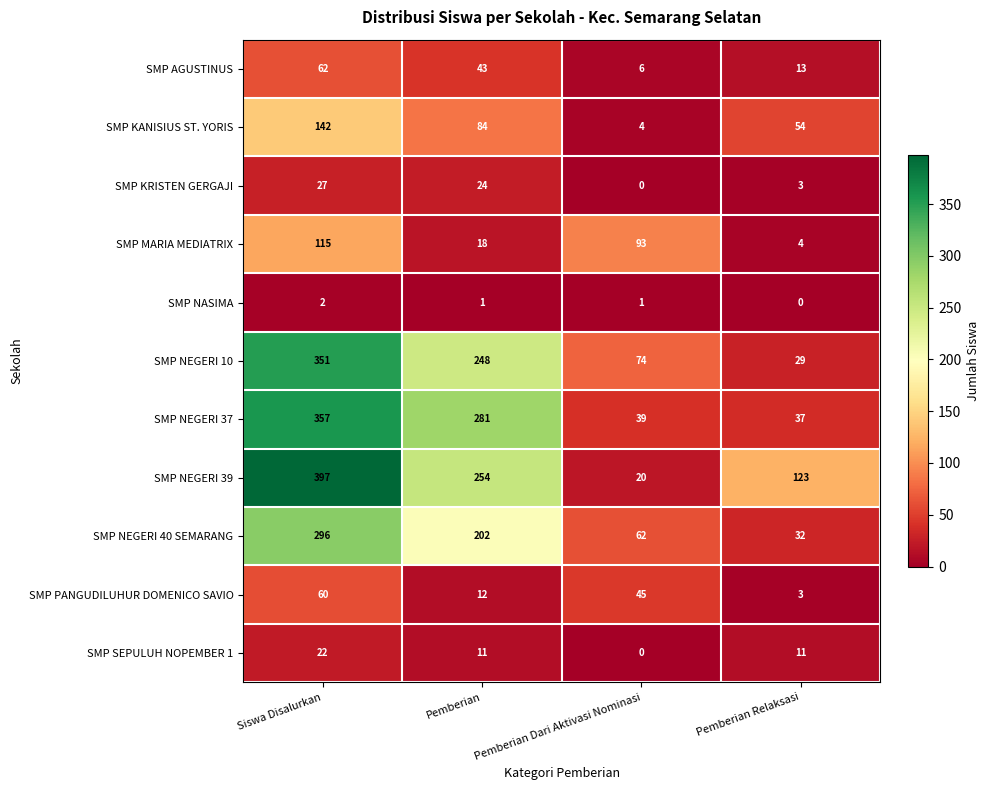

How many values in SMP KRISTEN GERGAJI are above zero?

3